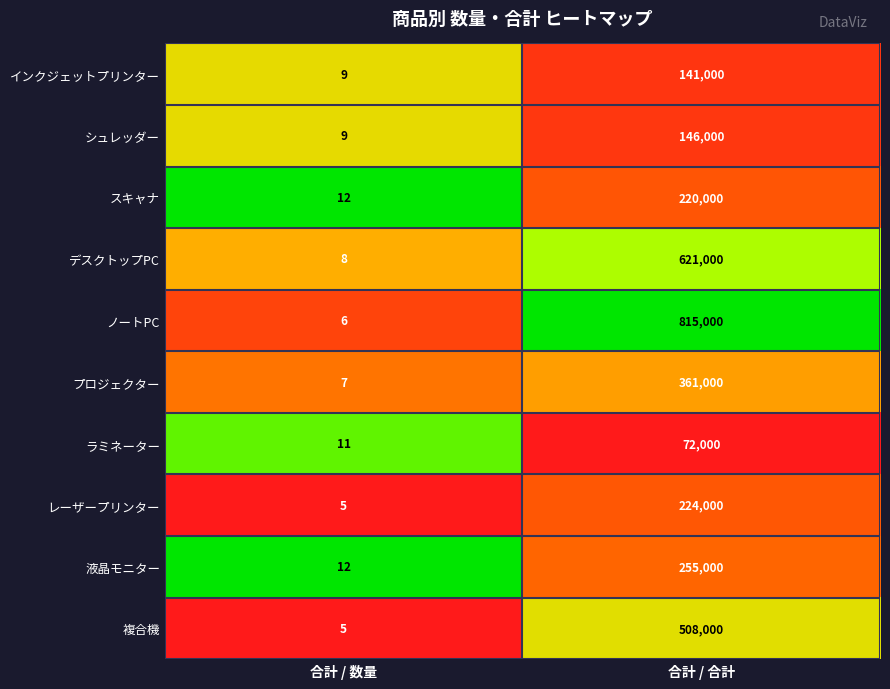

What is the sum of the シュレッダー values at 合計 / 合計 and 合計 / 数量?

146009